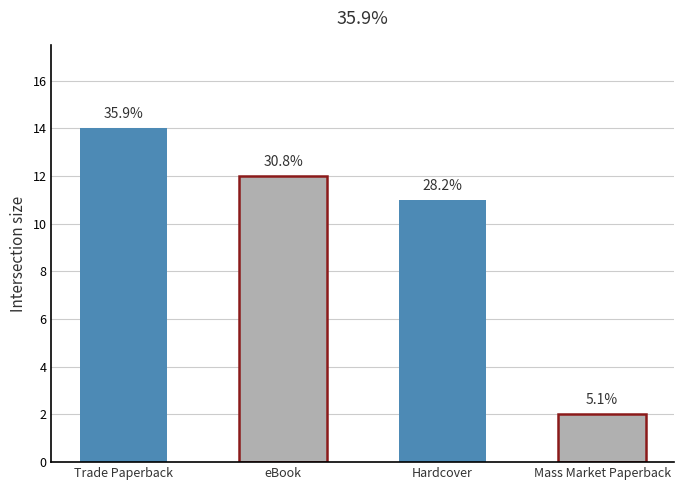

Reading right to left, list all the values displayed in this chart.

2	11	12	14